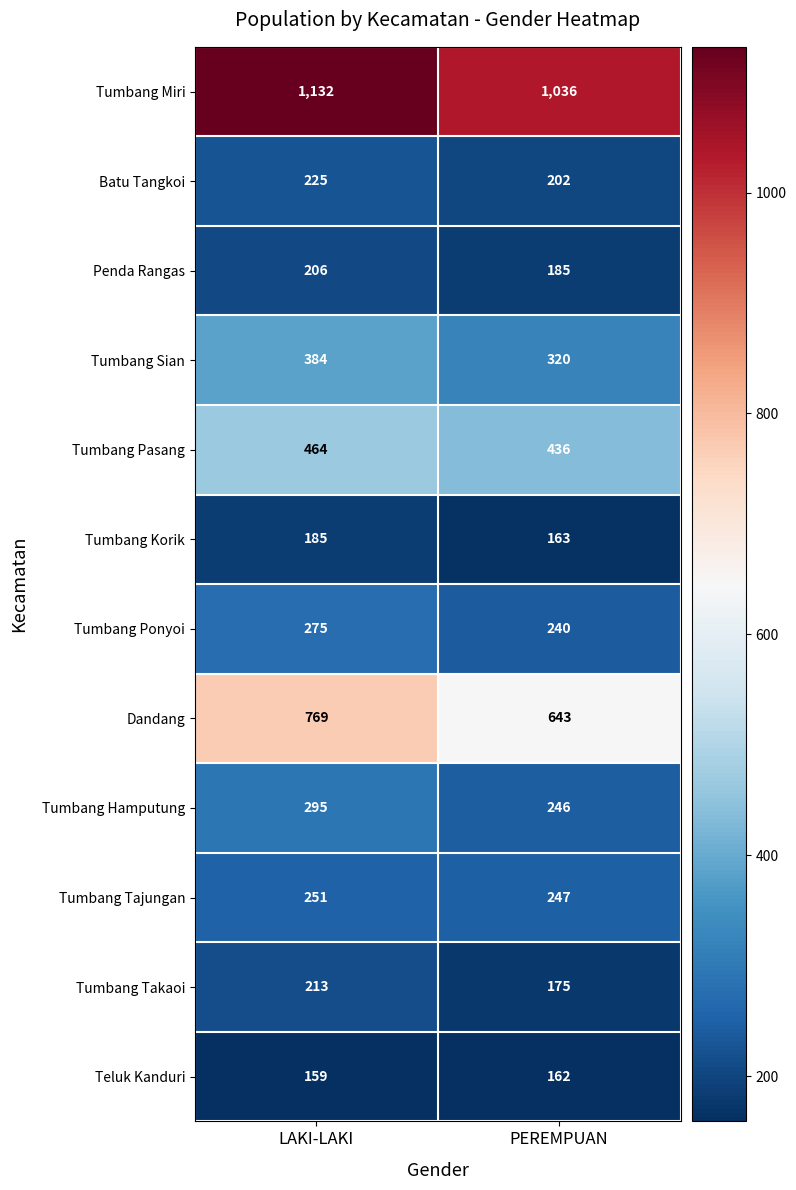

What is the difference between the highest and lowest values at LAKI-LAKI?

973